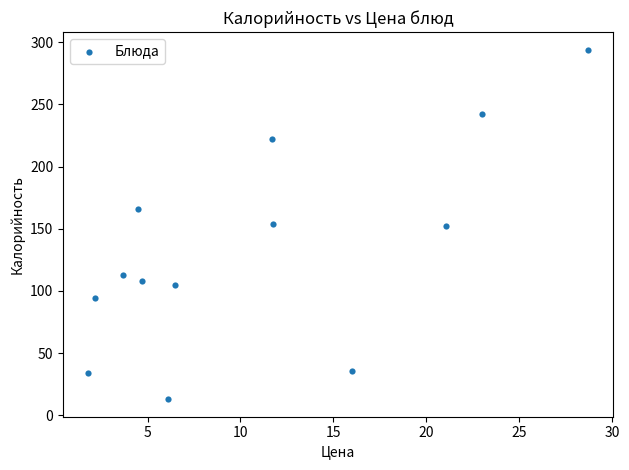

What is the range of X values (max minus min)?

26.9